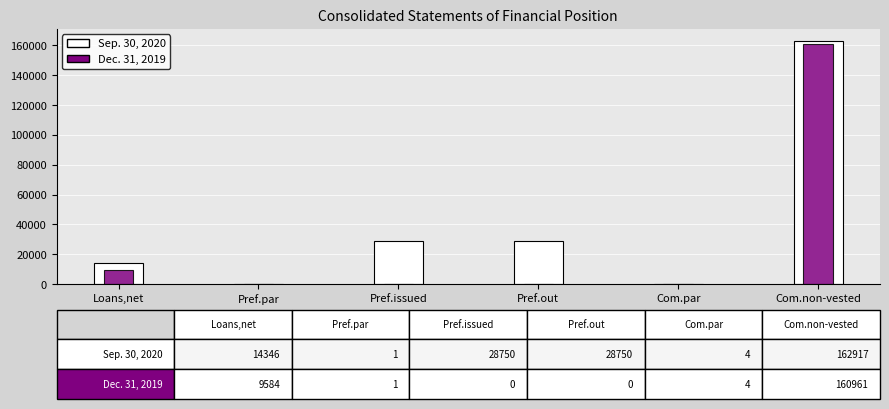

What are all the series names shown in the legend?

Sep. 30, 2020, Dec. 31, 2019